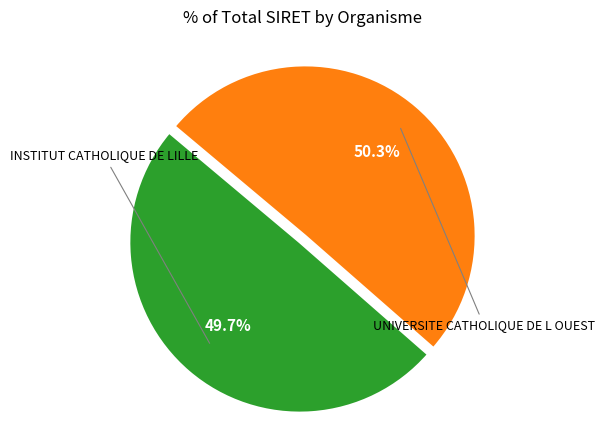

Count the number of slices in the pie.

2